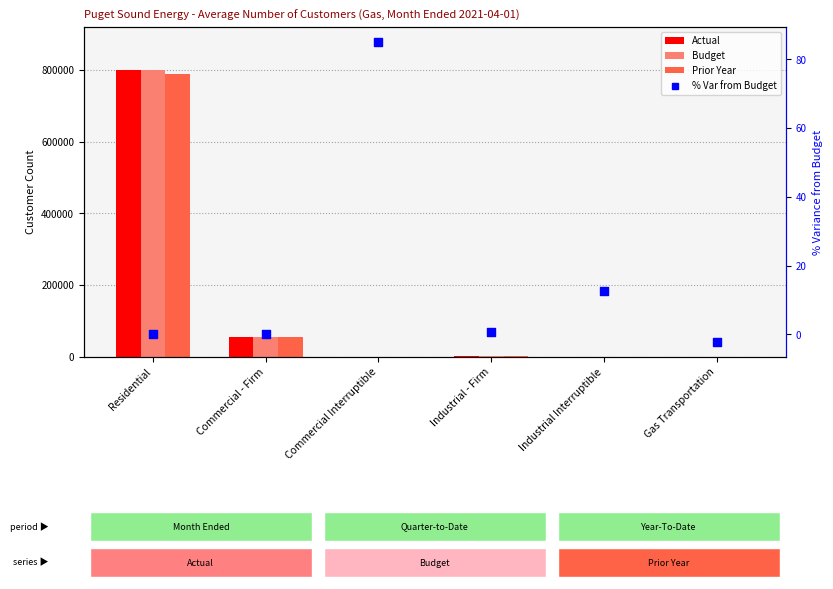

Which series contains the highest Y value?

Budget